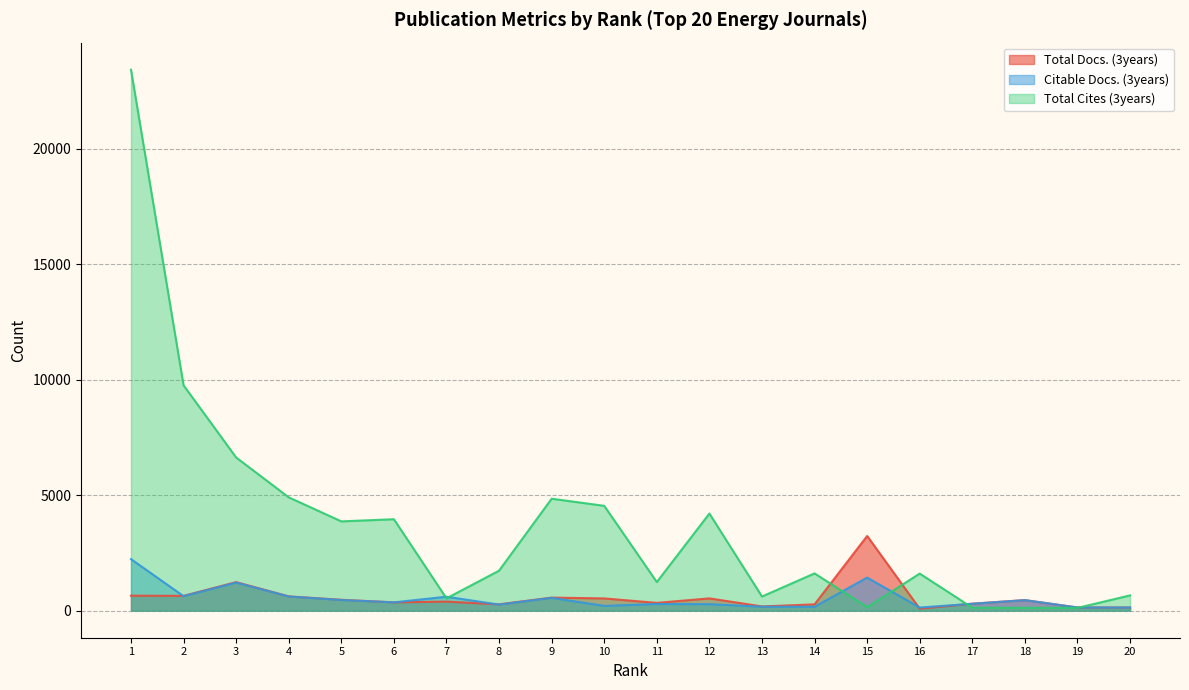

Between 8 and 2, which is larger?

2